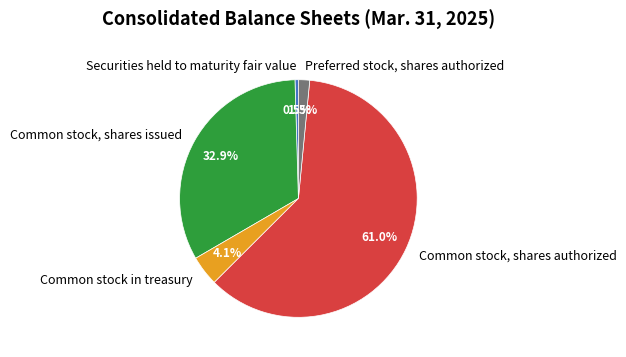

What is the largest slice in the pie chart?

Common stock, shares authorized